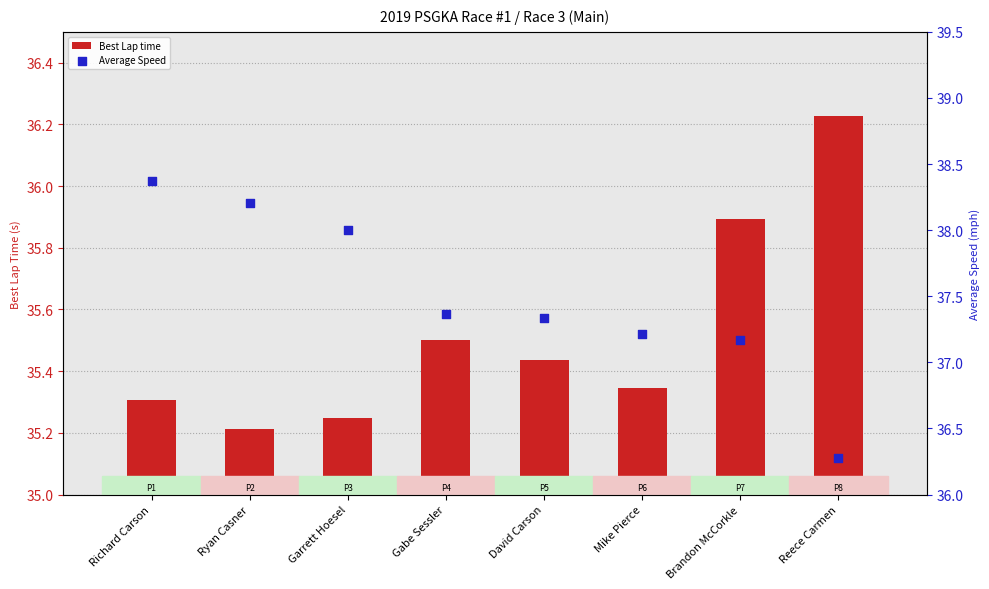

Is the value of Best Lap time at Mike Pierce greater than the value of Average Speed at Richard Carson?

No